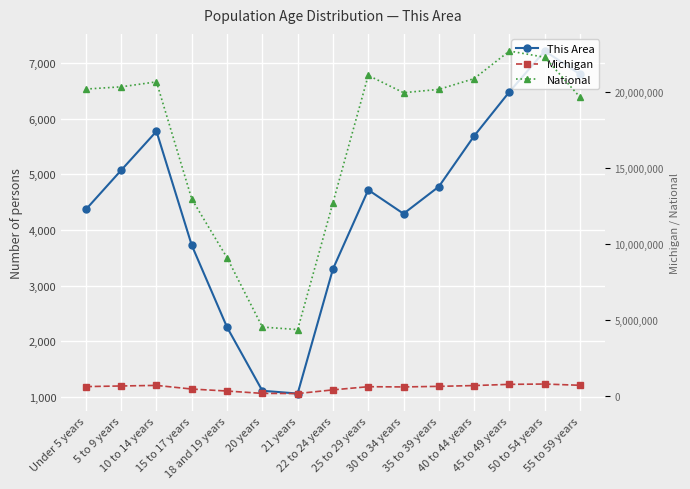

What is the total value across all series at 30 to 34 years?

20540958